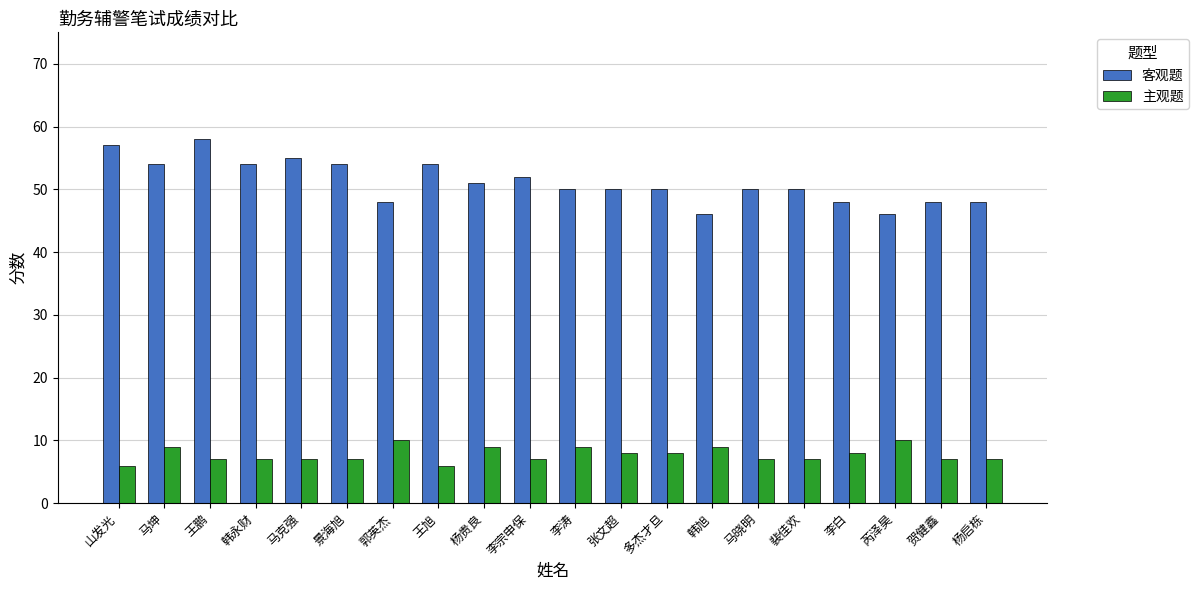

What is the greatest value displayed?

58